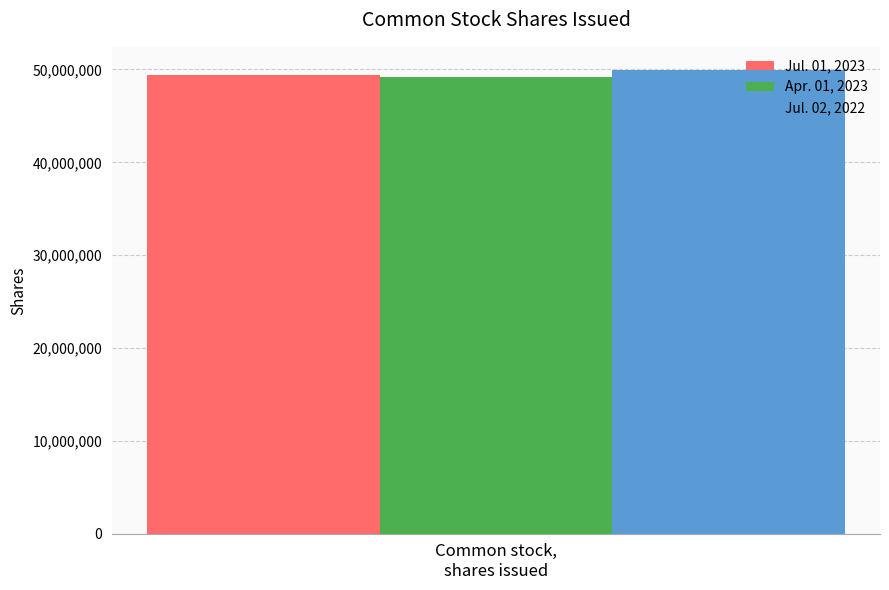

List the series in order of their overall mean, highest first.

Jul. 02, 2022, Jul. 01, 2023, Apr. 01, 2023